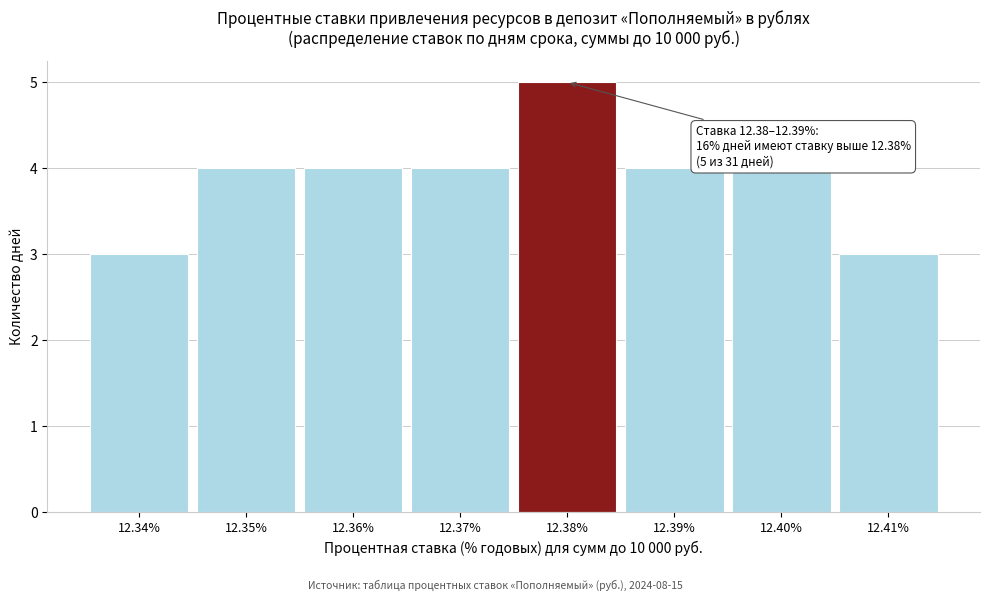

Reading right to left, list all the values displayed in this chart.

12.41%=3	12.40%=4	12.39%=4	12.38%=5	12.37%=4	12.36%=4	12.35%=4	12.34%=3